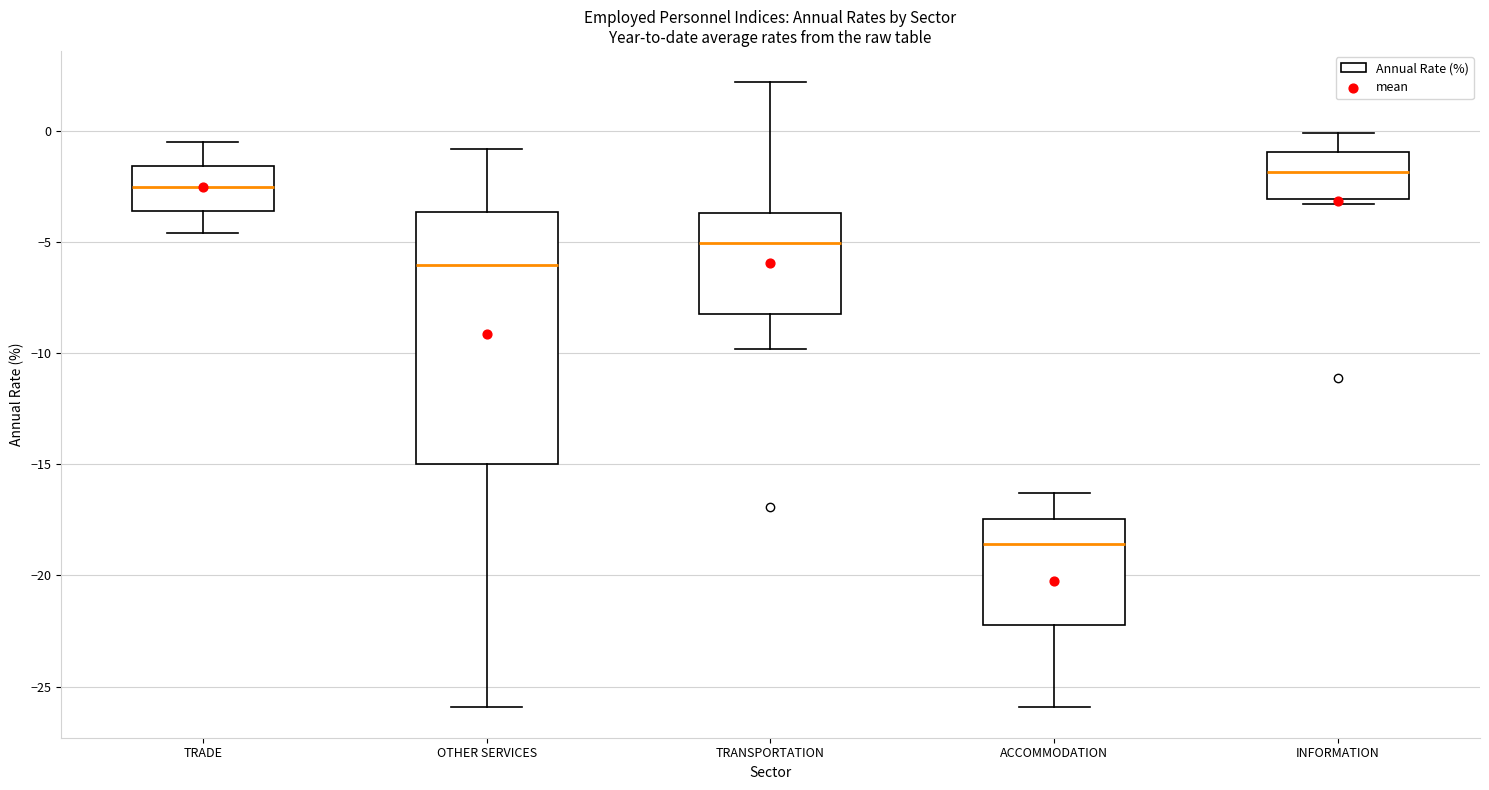

Reading left to right, transcribe this box plot: for each box, give where its median line is, the range the box spans, and where its two whiskers end, as read against the y-axis. The values are not printed on the chart, so give them approximately, as read against the axis.

TRADE: median -2.5, box -3.5 to -1.5, whiskers -4.5 to -0.5
OTHER SERVICES: median -6.0, box -15.0 to -3.5, whiskers -26.0 to -1.0
TRANSPORTATION: median -5.0, box -8.0 to -3.5, whiskers -10.0 to 2.0
ACCOMMODATION: median -18.5, box -22.0 to -17.5, whiskers -26.0 to -16.5
INFORMATION: median -2.0, box -3.0 to -1.0, whiskers -3.5 to 0.0